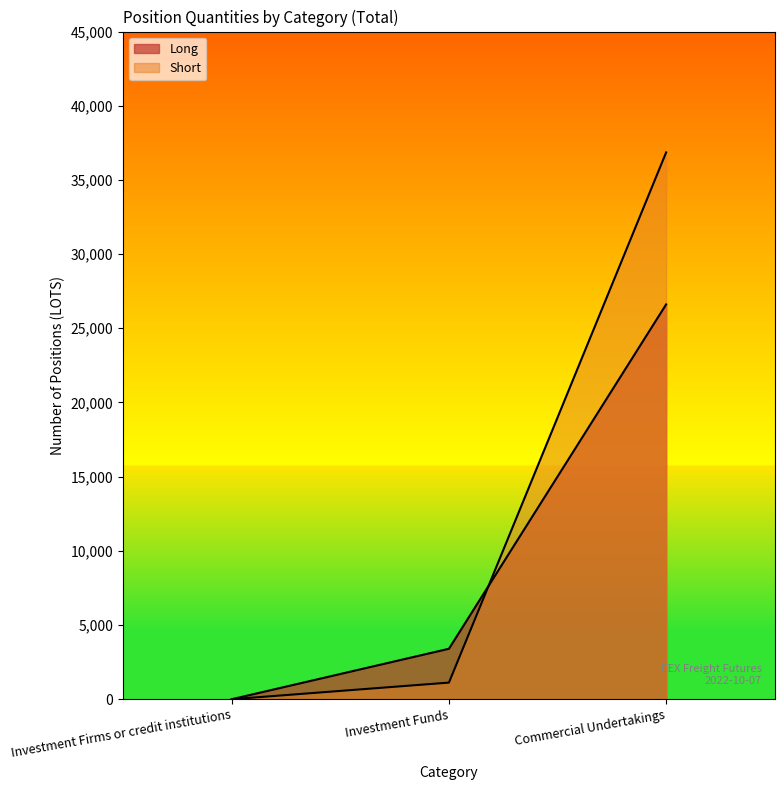

Which category has the lowest value in the Short series?

Investment Firms or credit institutions